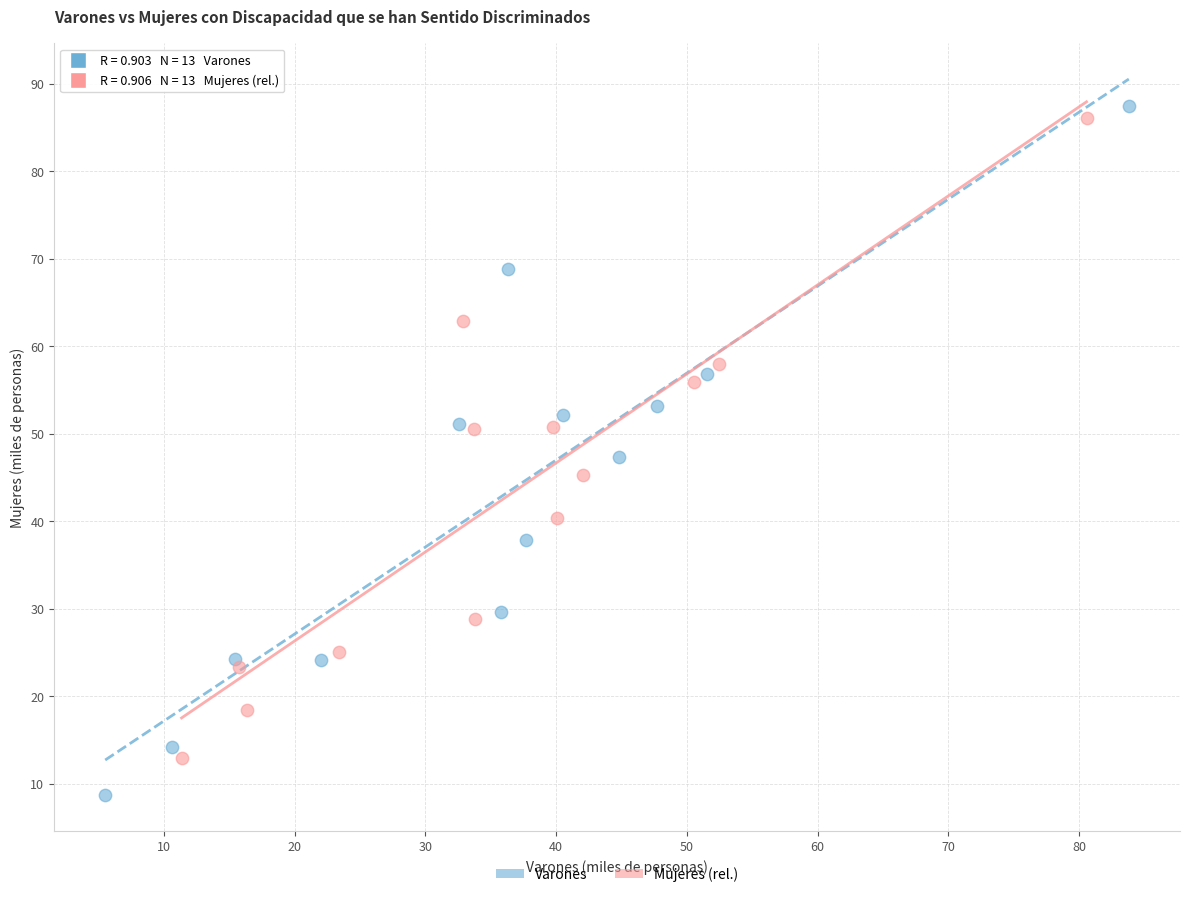

Which series contains the highest Y value?

Varones